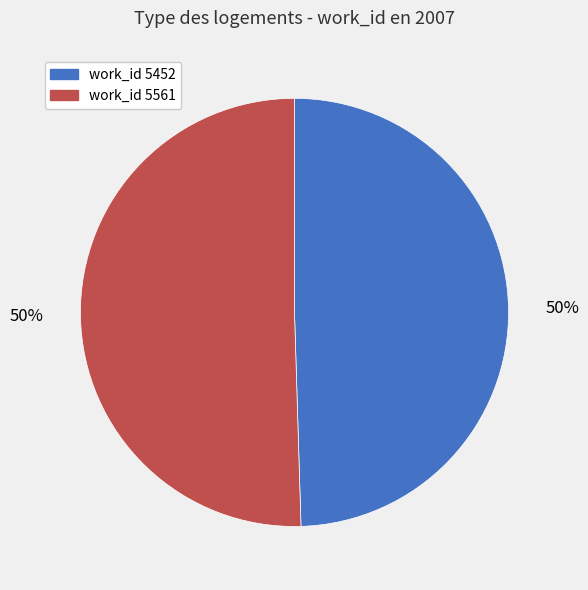

To the nearest percent, what is the average slice percentage?

50%